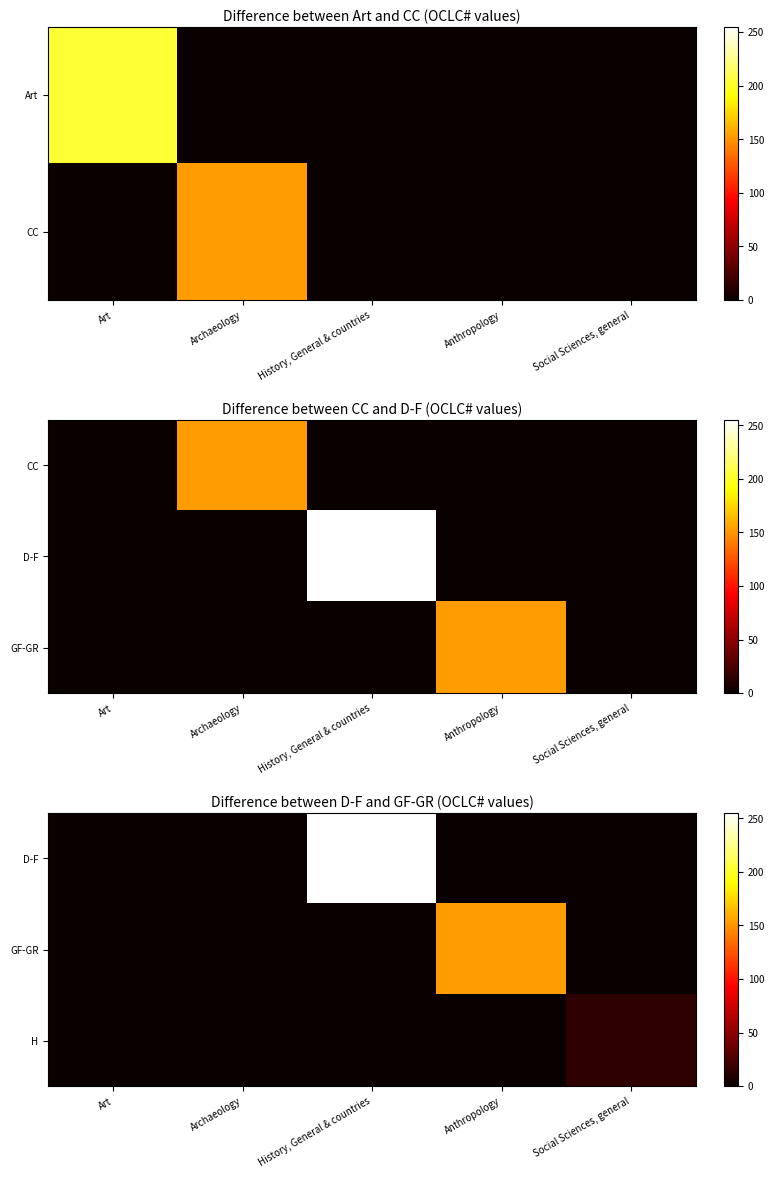

What is the average value of the D-F series?

51.0